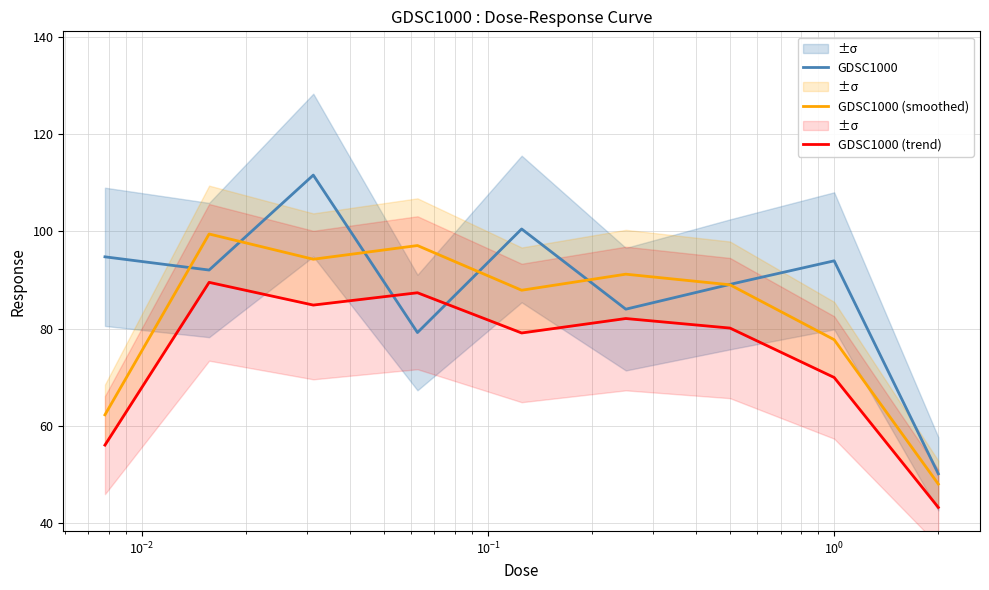

True or false: GDSC1000 (smoothed) has more than 0 interior local peaks.

True